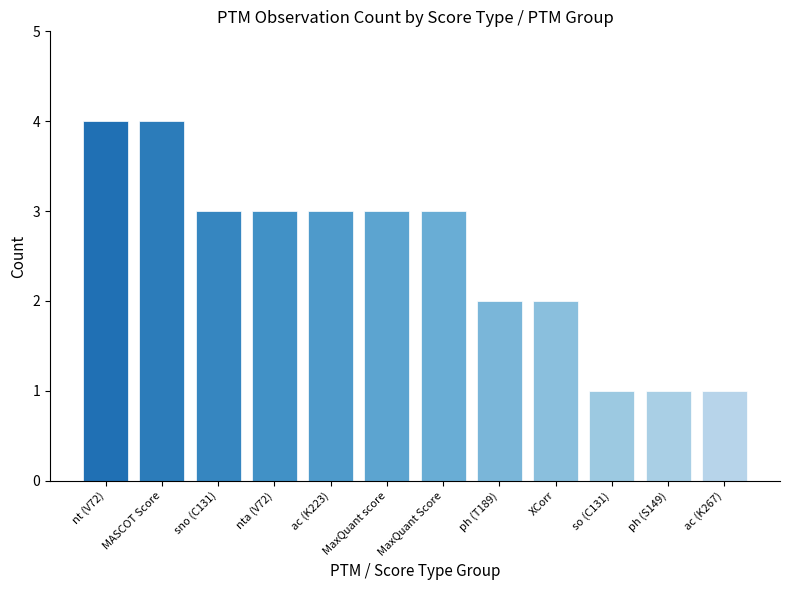

What is the maximum value shown in the chart?

4